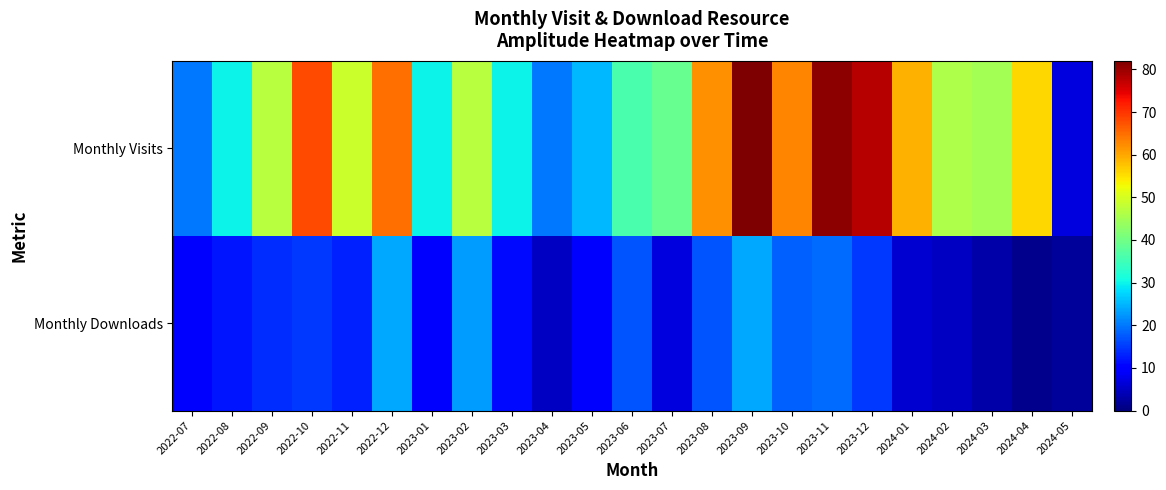

Reading left to right, what are all the values shown in this chart?

Monthly Visits: 2022-07=20	2022-08=30	2022-09=47	2022-10=68	2022-11=49	2022-12=65	2023-01=30	2023-02=47	2023-03=30	2023-04=20	2023-05=25	2023-06=36	2023-07=39	2023-08=62	2023-09=82	2023-10=63	2023-11=81	2023-12=78	2024-01=59	2024-02=46	2024-03=45	2024-04=56	2024-05=7
Monthly Downloads: 2022-07=9	2022-08=12	2022-09=14	2022-10=15	2022-11=13	2022-12=24	2023-01=9	2023-02=23	2023-03=11	2023-04=5	2023-05=10	2023-06=17	2023-07=7	2023-08=17	2023-09=24	2023-10=18	2023-11=19	2023-12=15	2024-01=6	2024-02=5	2024-03=3	2024-04=1	2024-05=2